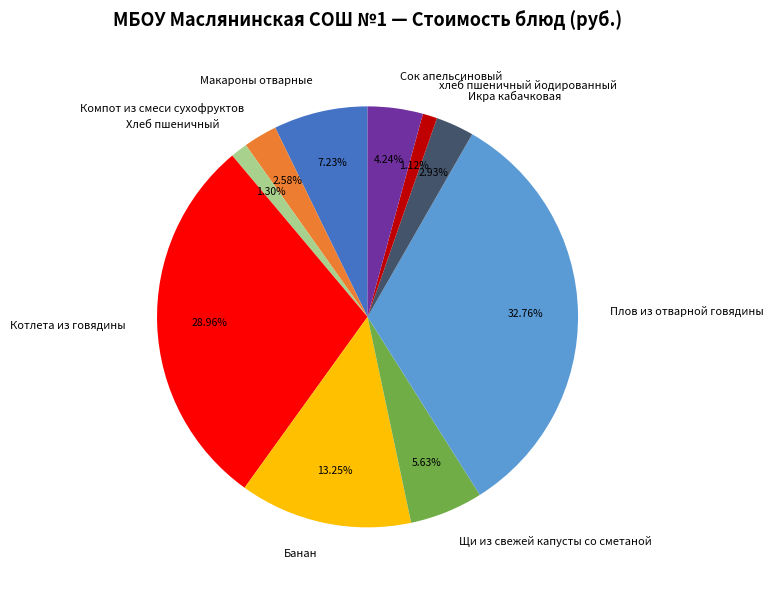

Do Котлета из говядины and хлеб пшеничный йодированный together represent more than half of the pie?

No